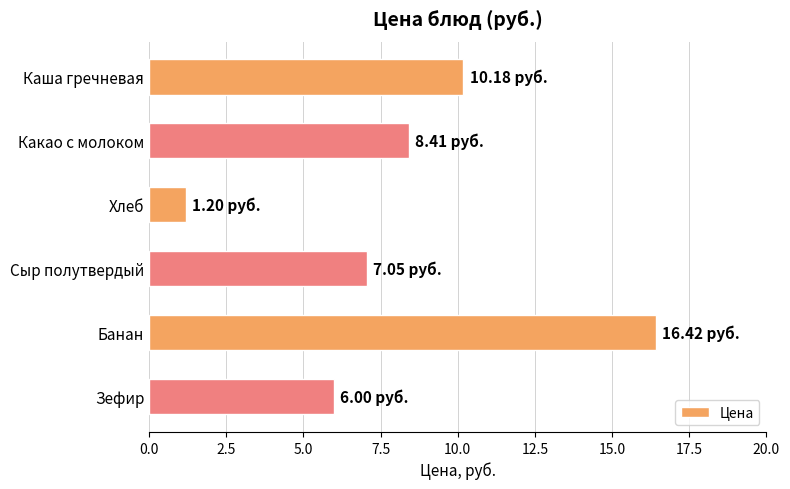

What is the label of the 3rd bar from the top?

Хлеб